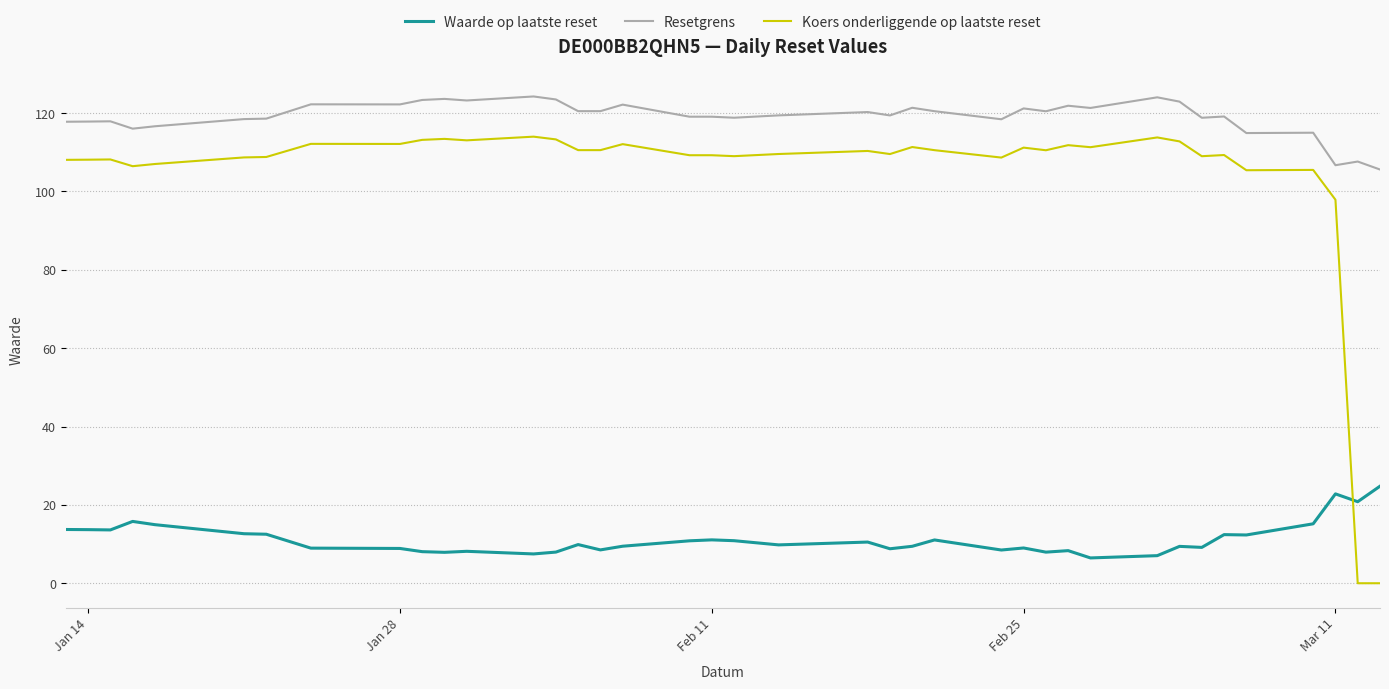

True or false: Resetgrens and Koers onderliggende op laatste reset intersect in this chart.

False